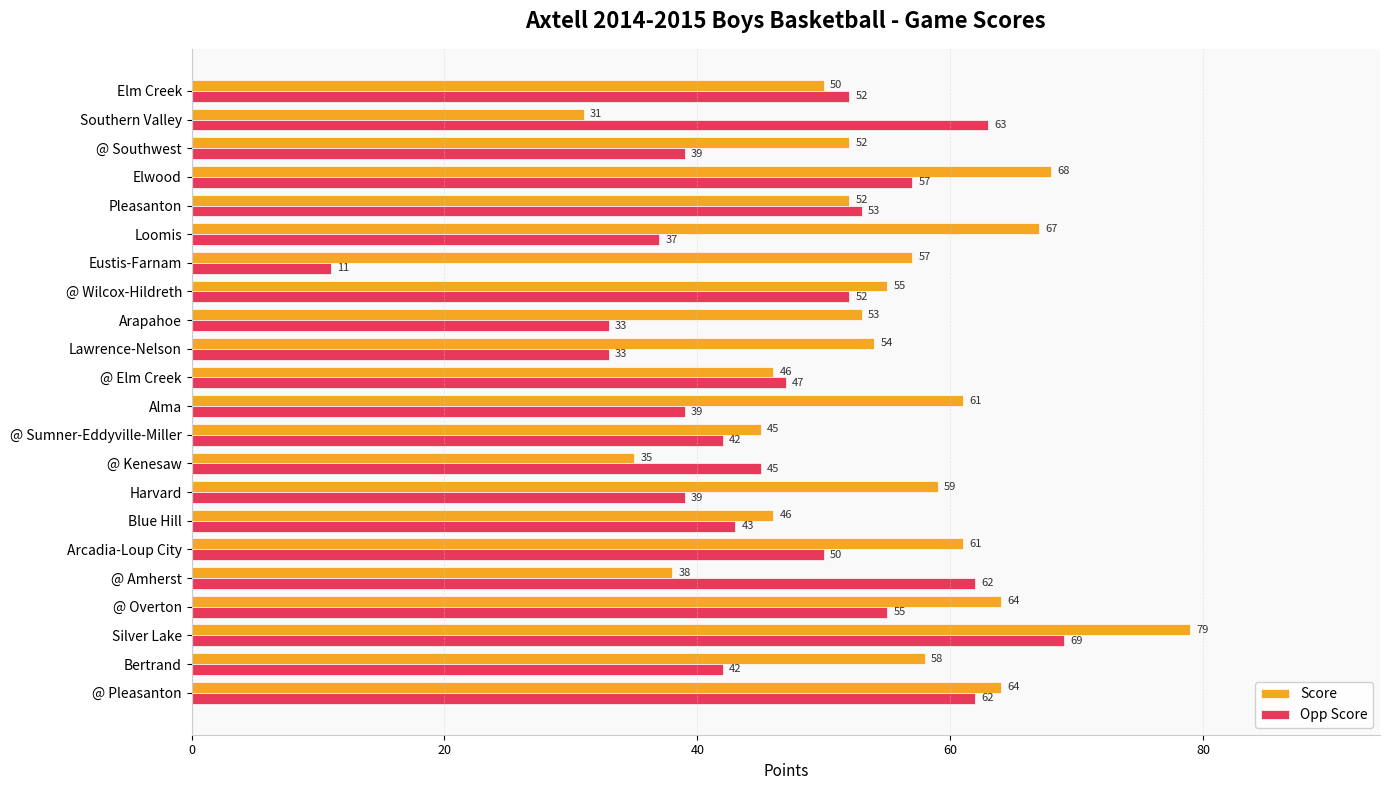

The value of Score at Silver Lake is 120. True or false?

False